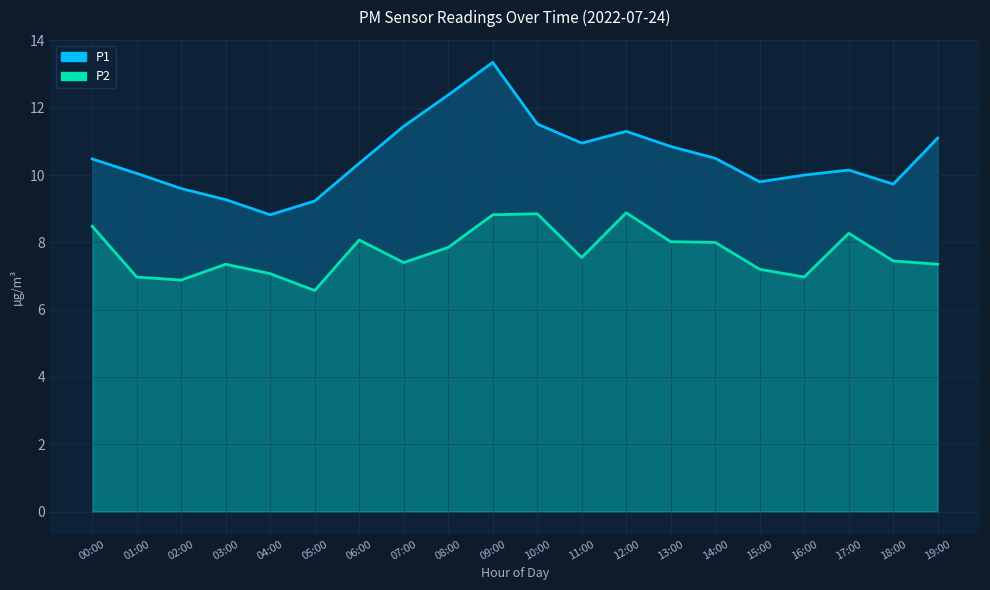

The P2 series shows 6.6 at 05:00. True or false?

True